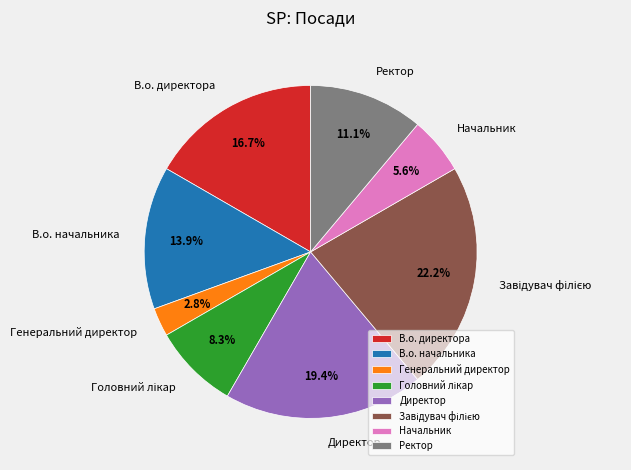

How much of the chart is everything except В.о. директора?

83.3%